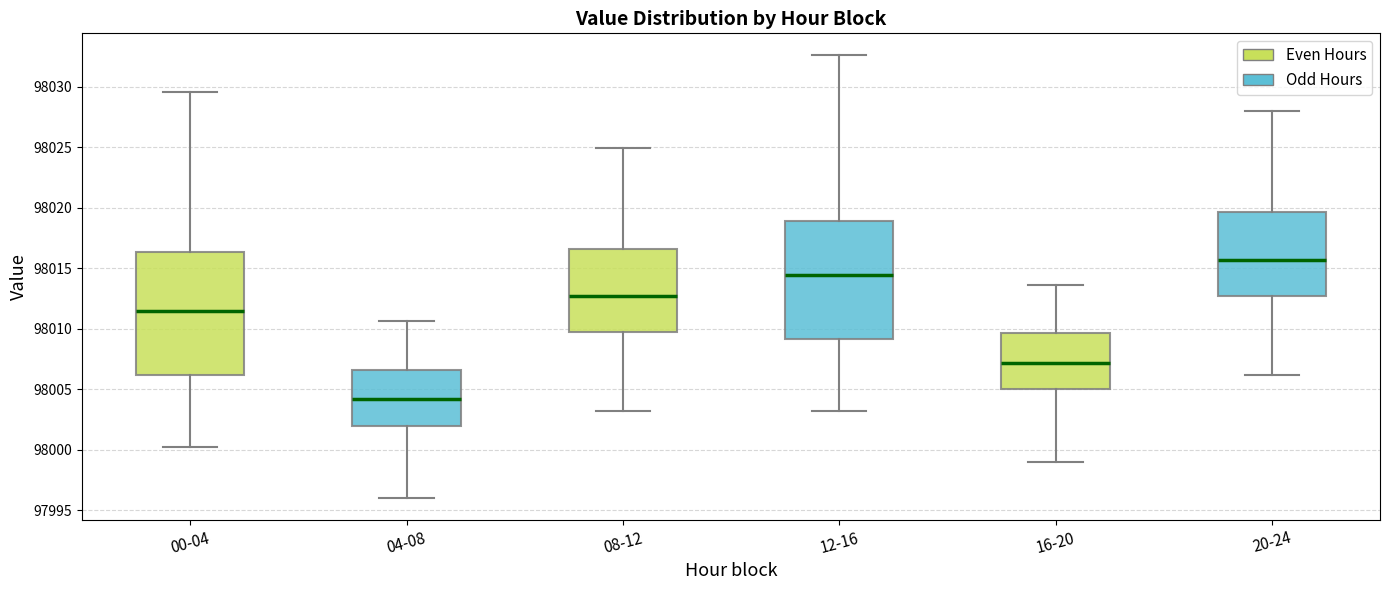

Reading left to right, transcribe this box plot: for each box, give where its median line is, the range the box spans, and where its two whiskers end, as read against the y-axis. The values are not printed on the chart, so give them approximately, as read against the axis.

00-04: median 98011.5, box 98006.0 to 98016.5, whiskers 98000.0 to 98029.5
04-08: median 98004.0, box 98002.0 to 98006.5, whiskers 97996.0 to 98010.5
08-12: median 98012.5, box 98009.5 to 98016.5, whiskers 98003.0 to 98025.0
12-16: median 98014.5, box 98009.0 to 98019.0, whiskers 98003.0 to 98032.5
16-20: median 98007.0, box 98005.0 to 98009.5, whiskers 97999.0 to 98013.5
20-24: median 98015.5, box 98012.5 to 98019.5, whiskers 98006.0 to 98028.0